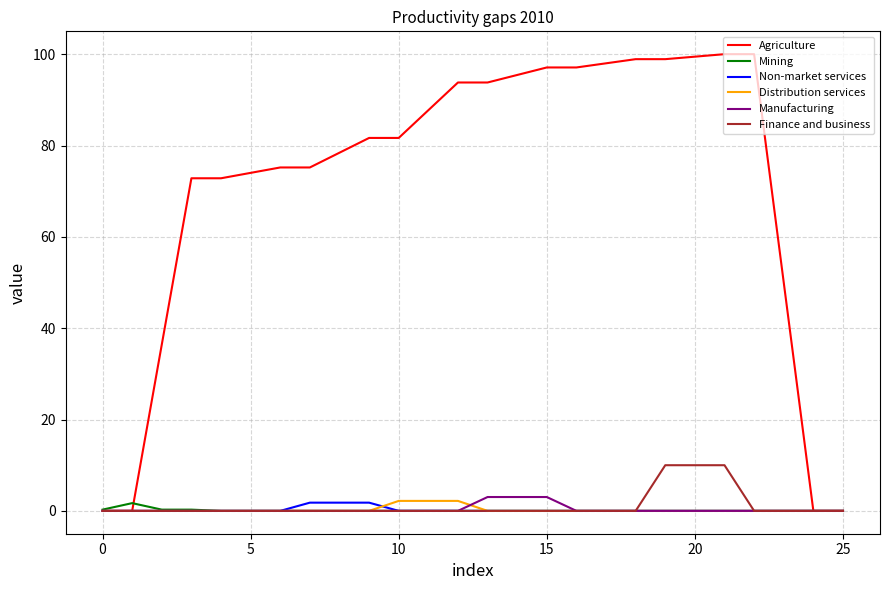

What is the maximum value shown in the chart?

100.0